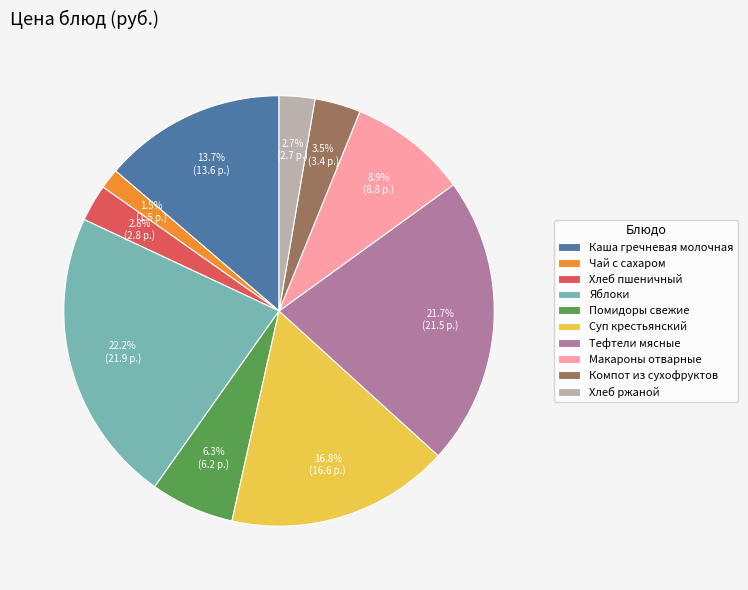

To the nearest percent, what percentage of the pie is Хлеб ржаной?

3%